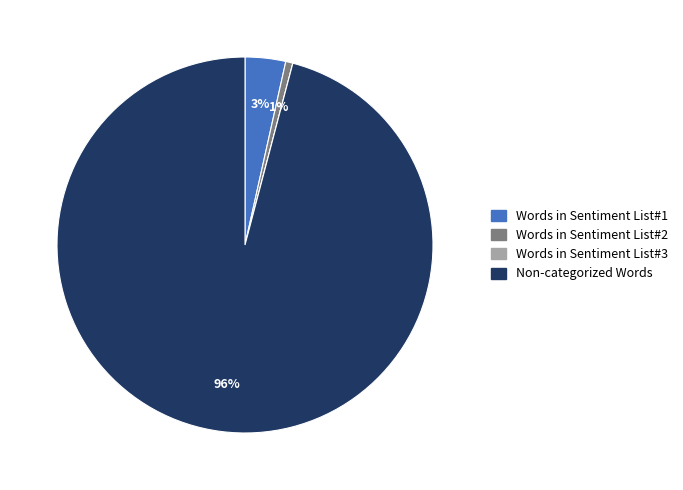

Does any single category account for the majority?

Yes